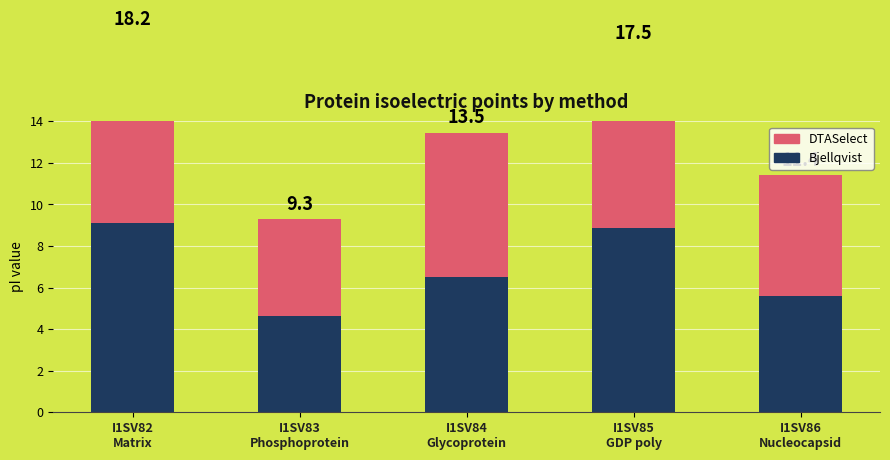

Where is DTASelect nearest to the value 6?

I1SV86
Nucleocapsid